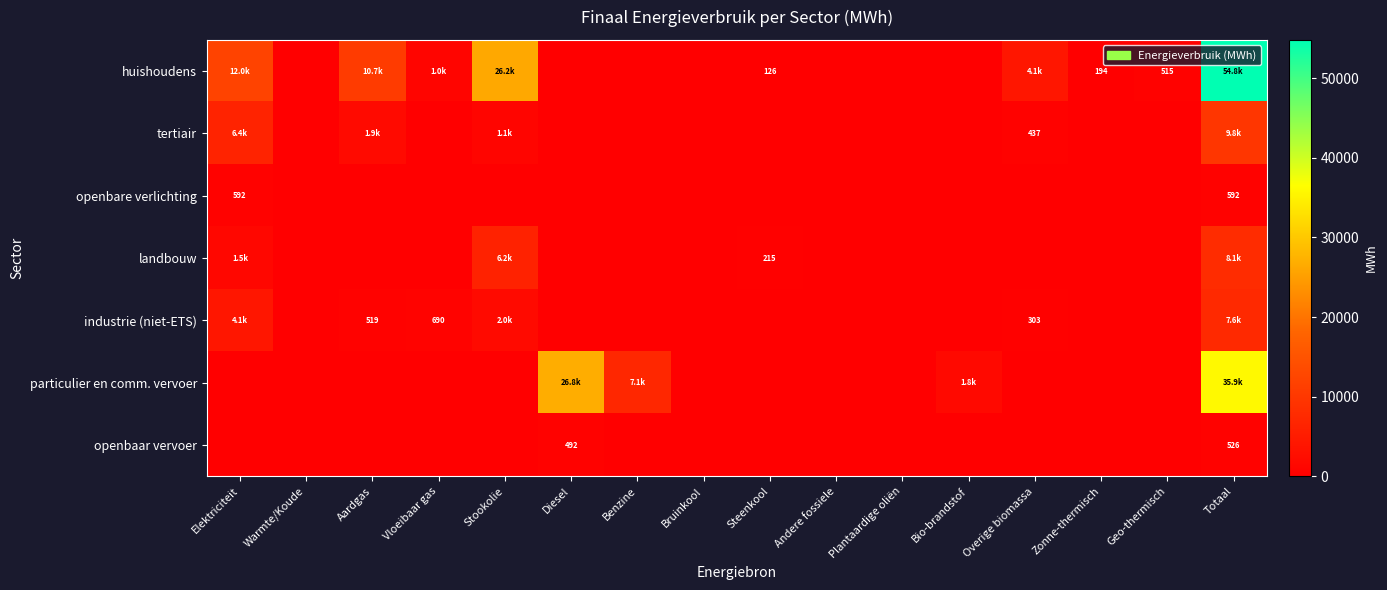

Which series has the largest total across all categories?

huishoudens